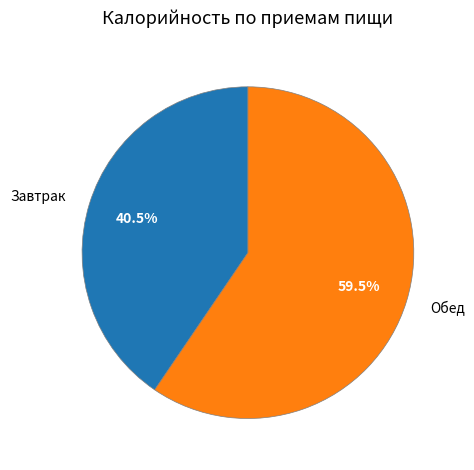

Count the number of slices in the pie.

2